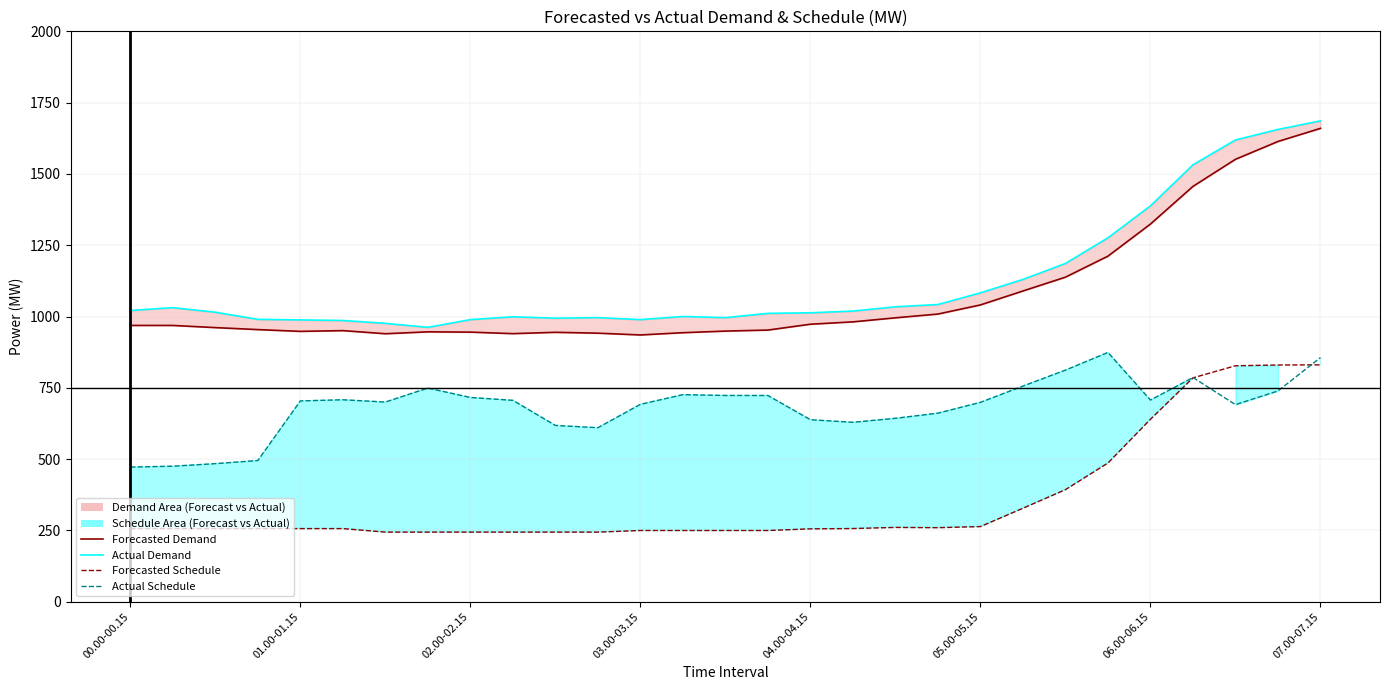

What is the total value across all series at 01.00-01.15?

2896.1